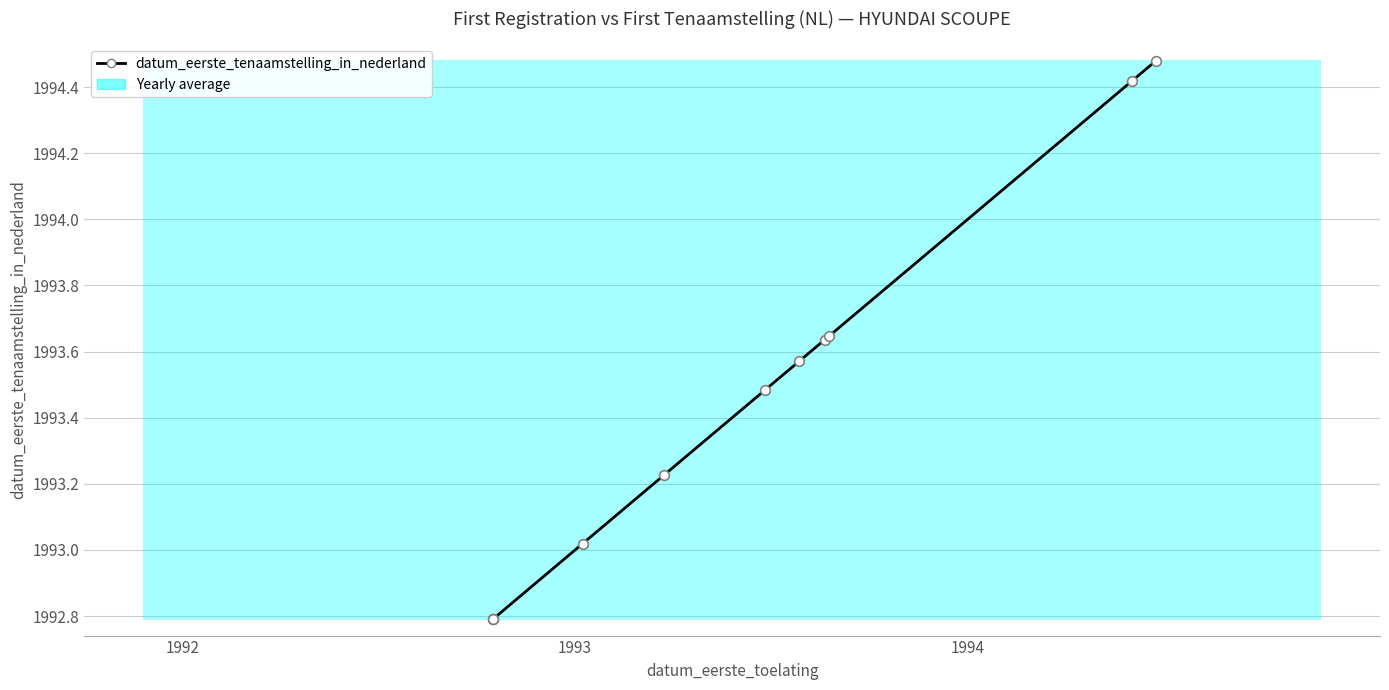

True or false: the data shows 3378.7 at 5.

False